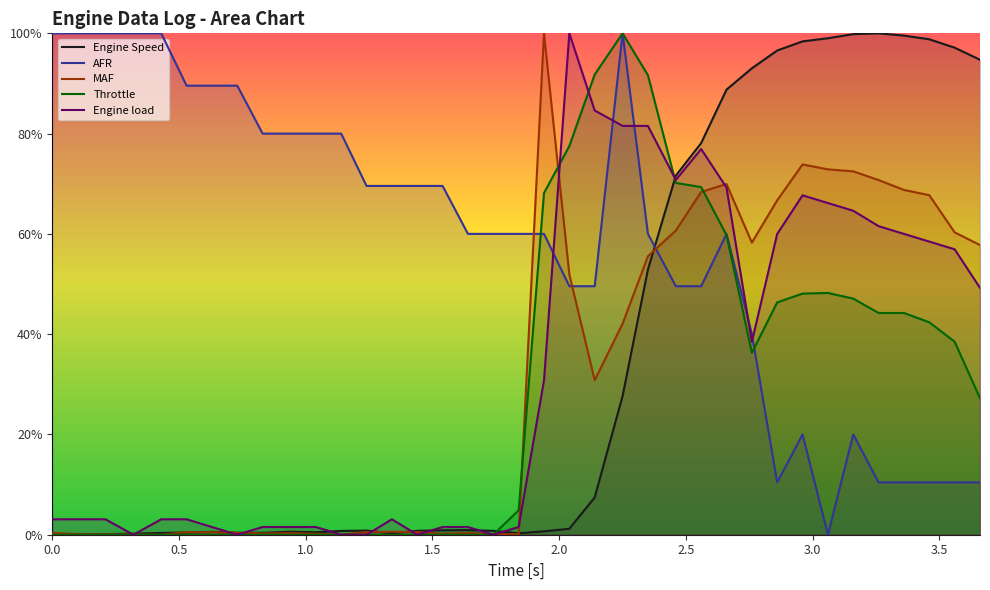

How many data points in Engine Speed are above 0?

36